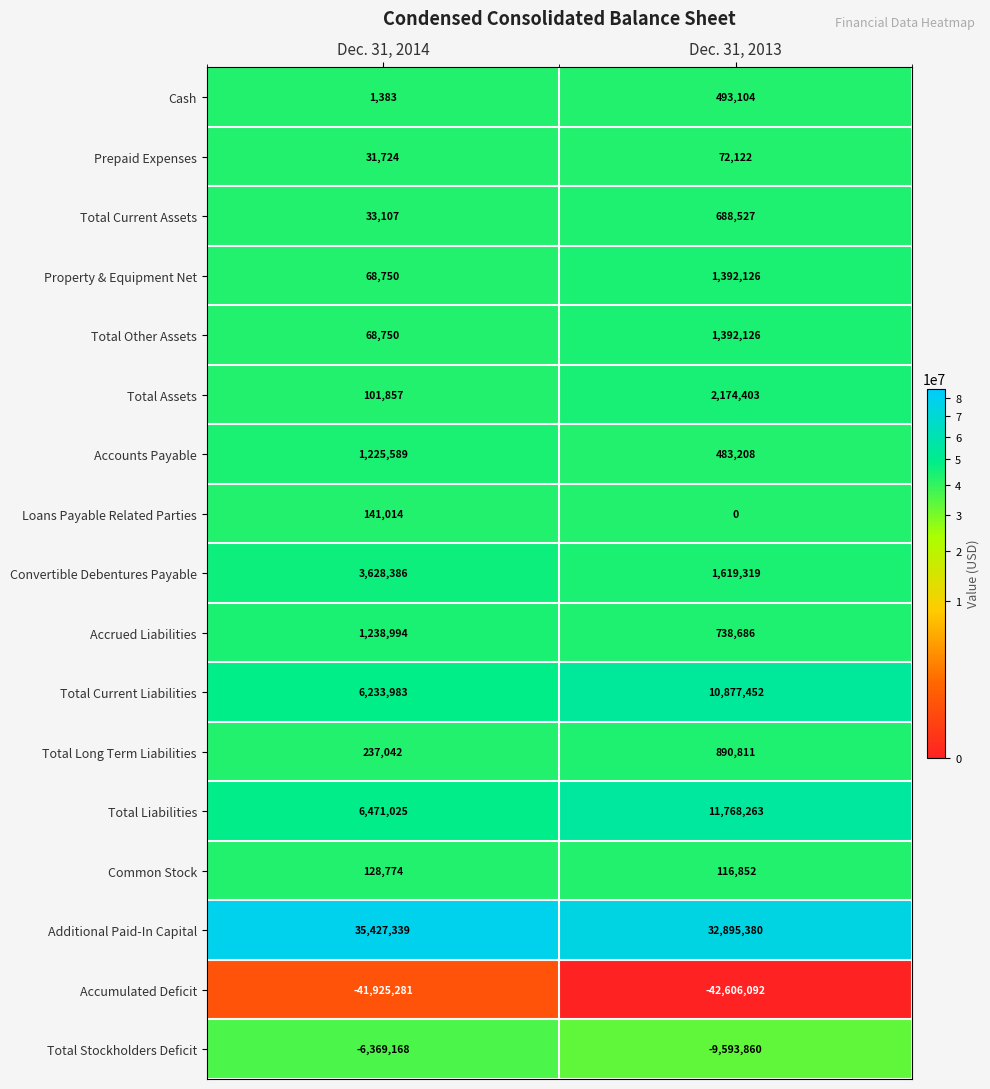

What is the total value across all series at Dec. 31, 2014?

6743268